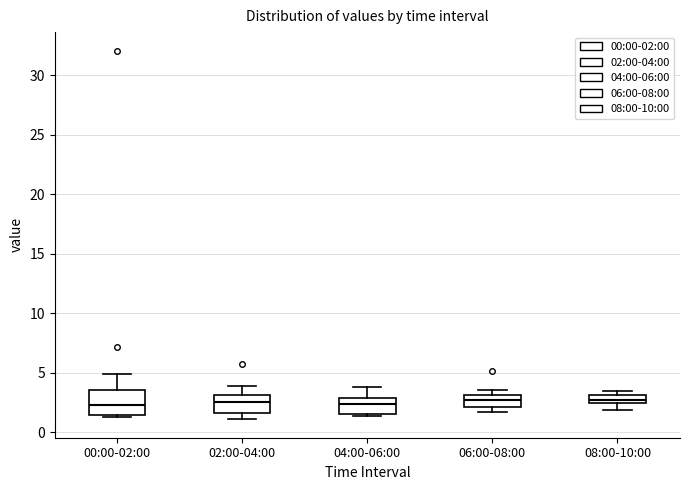

Which box is the tallest, from its lower edge to its upper edge?

00:00-02:00